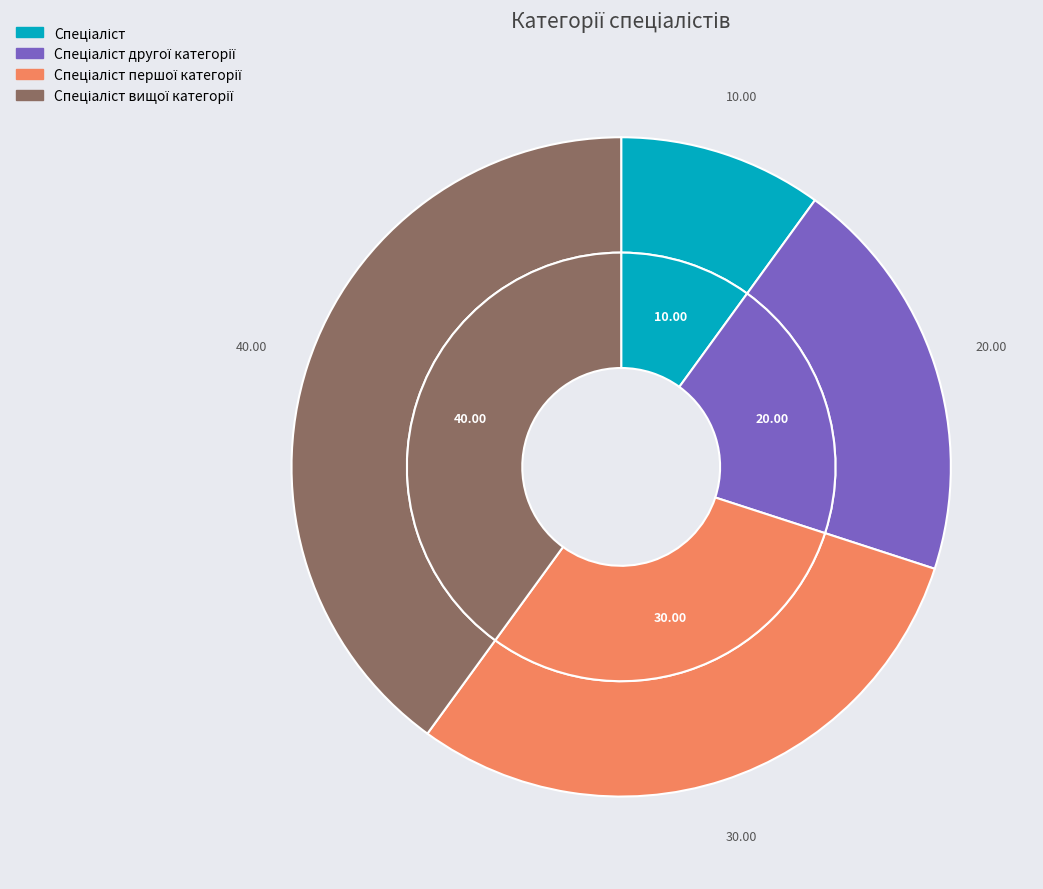

Rank the categories by value from lowest to highest.

Спеціаліст, Спеціаліст другої категорії, Спеціаліст першої категорії, Спеціаліст вищої категорії